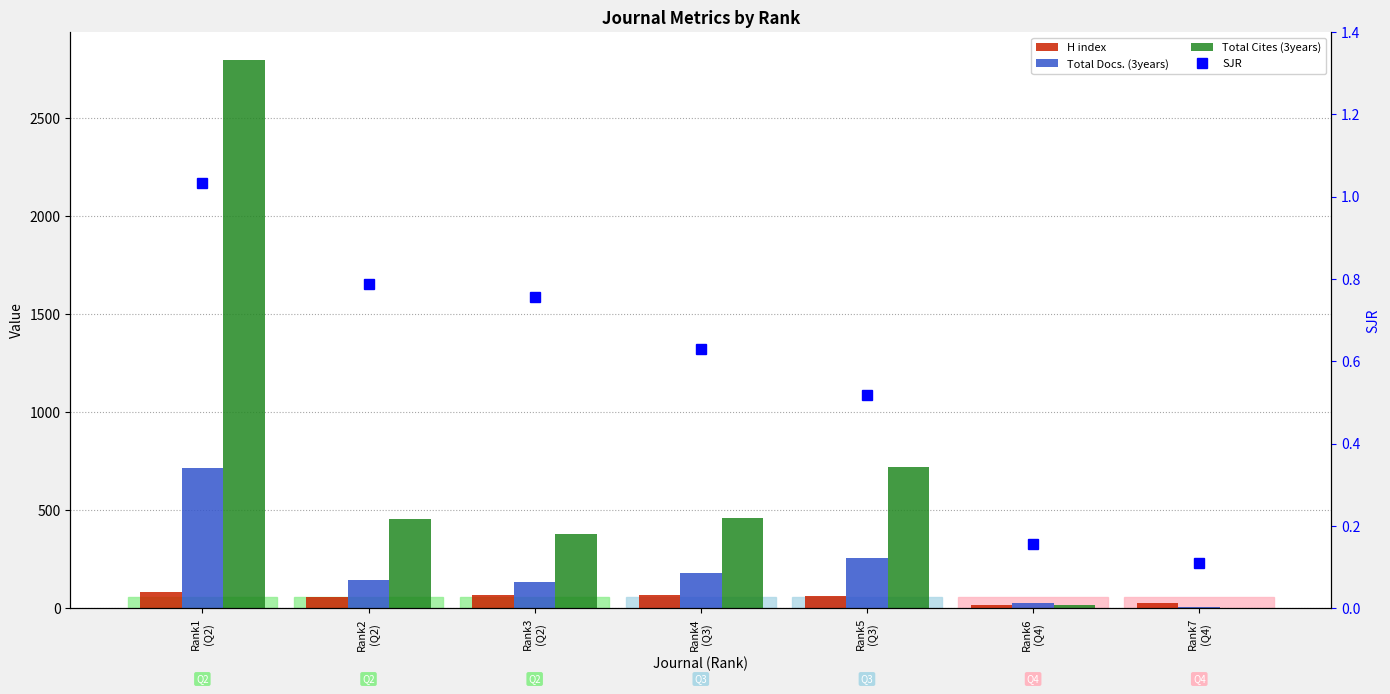

The H index series shows 27.5 at Rank6
(Q4). True or false?

False